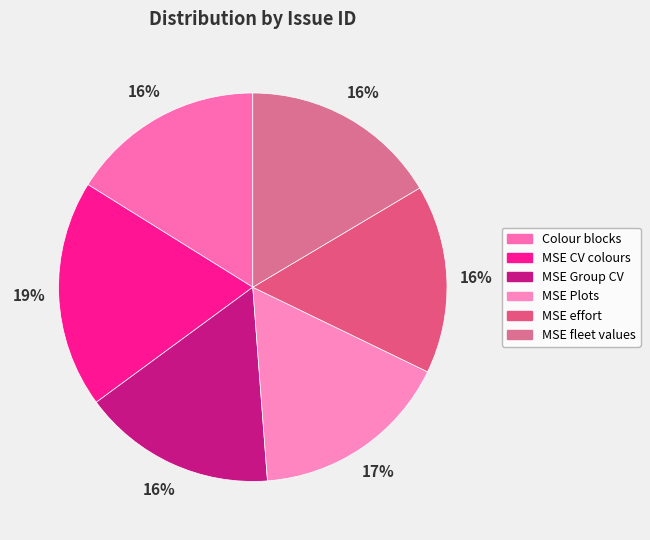

What is the smallest slice in the pie chart?

MSE effort not reflected in Ecosim